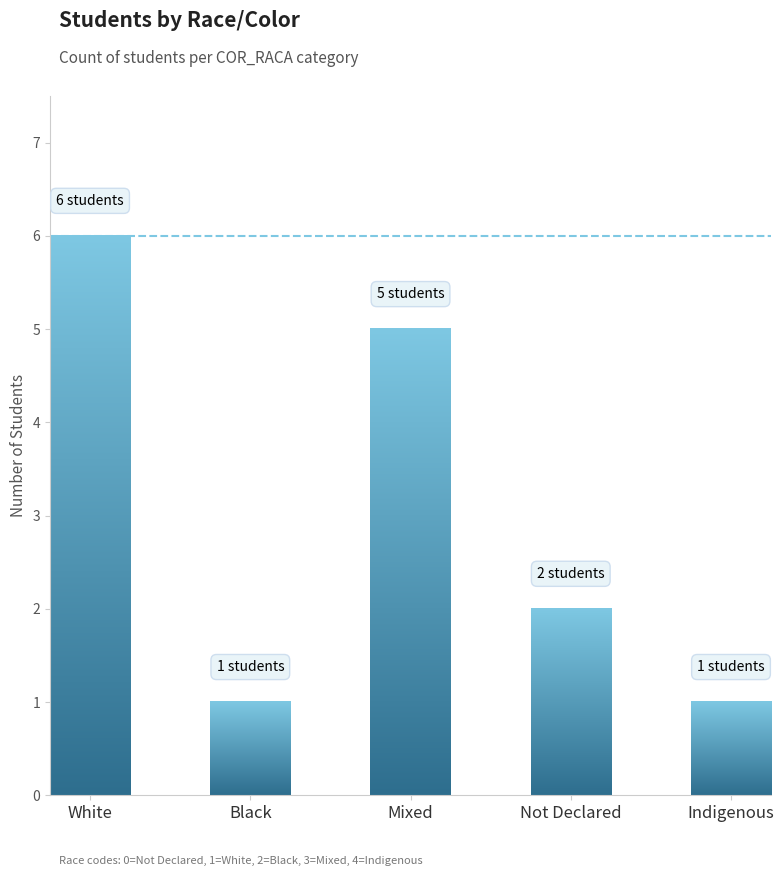

Which has a higher value, Indigenous or White?

White